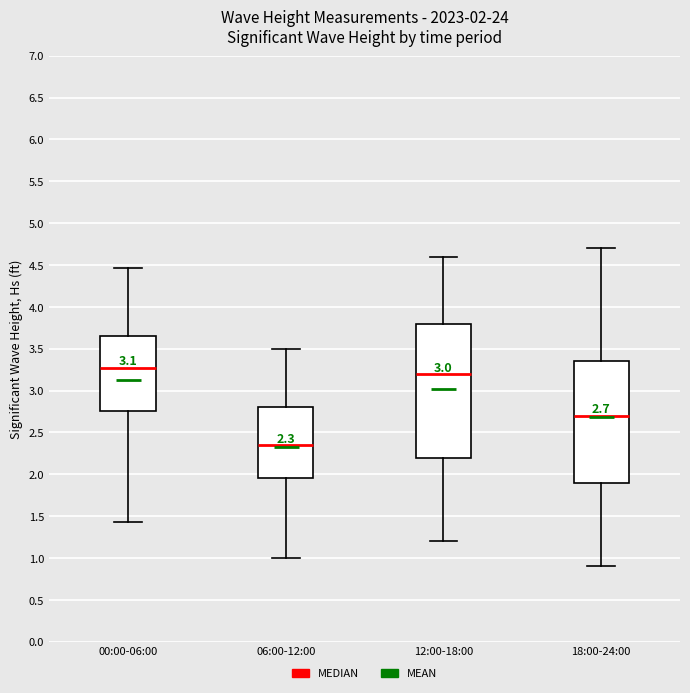

Which box is the tallest, from its lower edge to its upper edge?

12:00-18:00